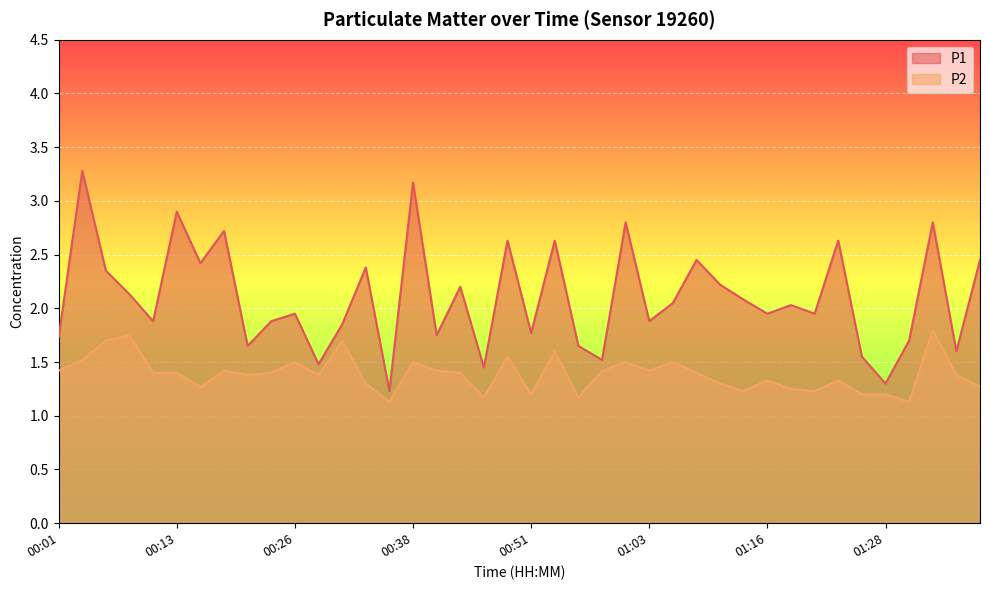

Where is the first local maximum for P2?

00:08